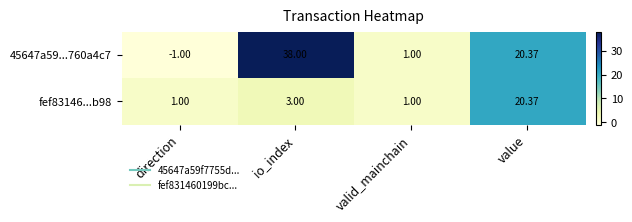

List the series in order of their overall mean, lowest first.

fef83146...b98, 45647a59...760a4c7